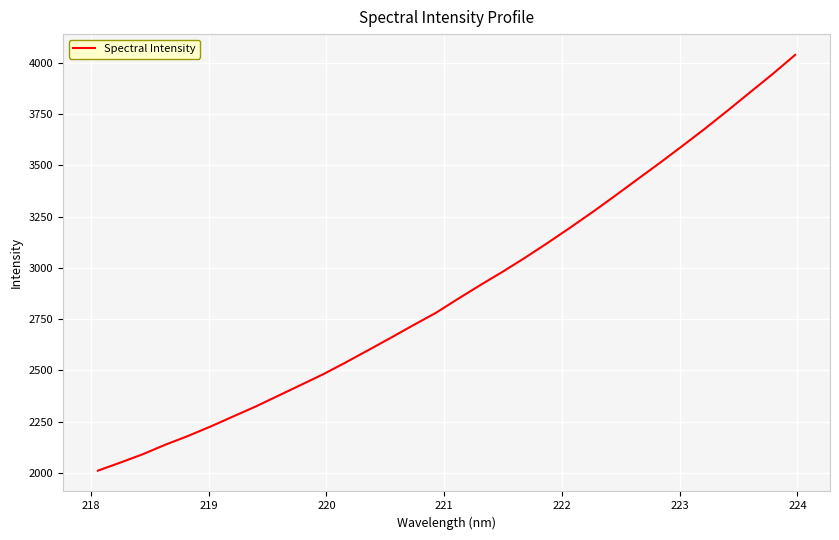

What is the greatest value displayed?

4039.5